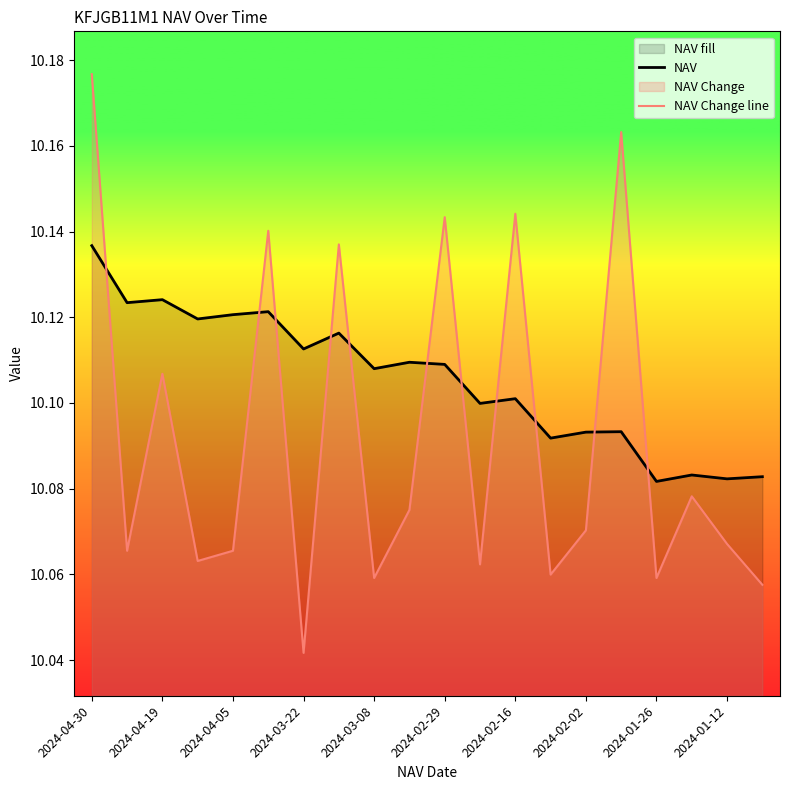

True or false: NAV and NAV Change line intersect in this chart.

True